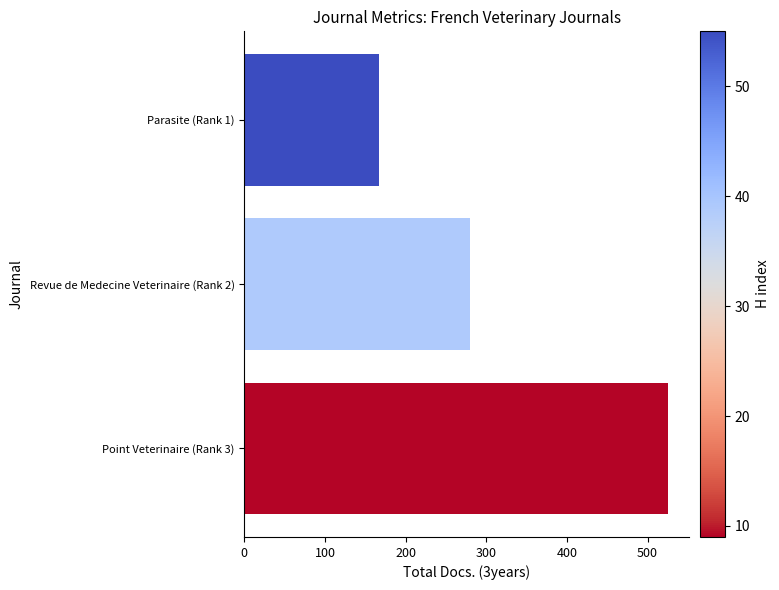

What is the change in value from Parasite (Rank 1) to Revue de Medecine Veterinaire (Rank 2)?

+113